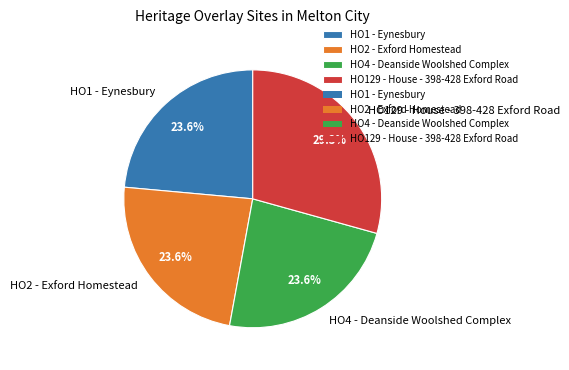

Which category has the biggest portion of the pie?

HO129 - House - 398-428 Exford Road